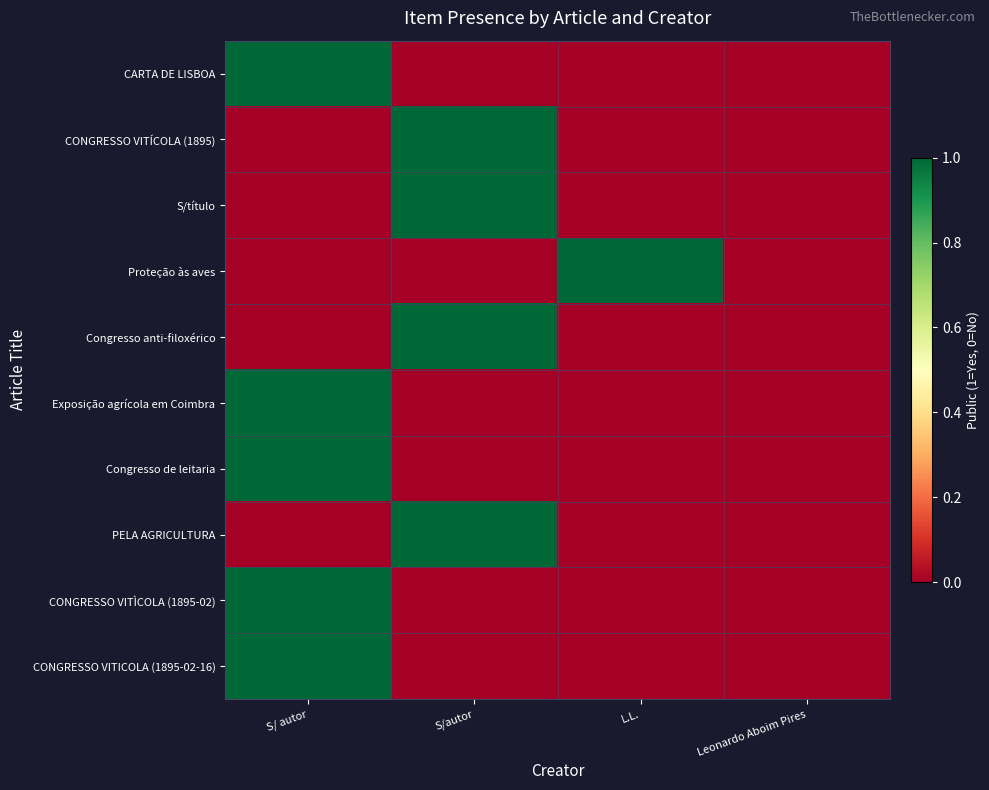

What is the difference between the highest and lowest values at L.L.?

1